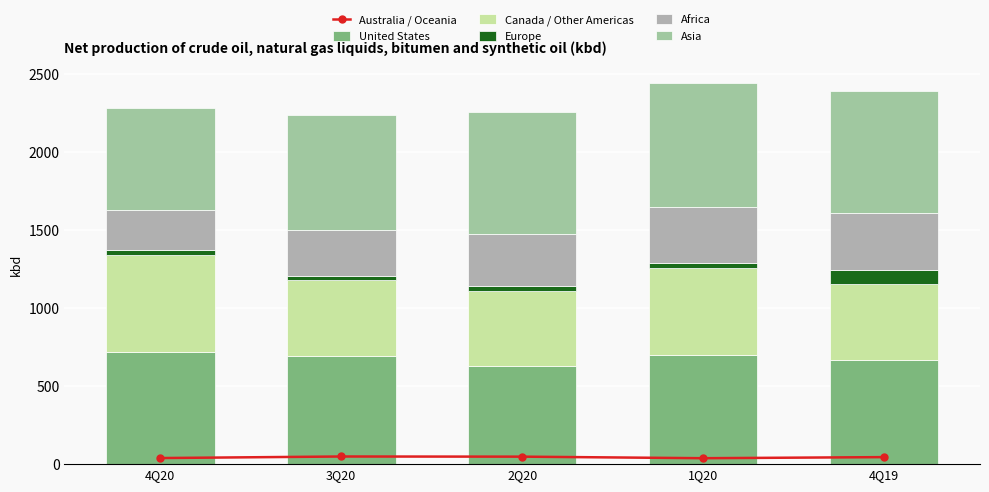

Reading left to right, transcribe all the data shown in this chart.

Australia / Oceania: 4Q20=39	3Q20=49	2Q20=48	1Q20=38	4Q19=45
United States: 4Q20=719	3Q20=692	2Q20=628	1Q20=699	4Q19=665
Canada / Other Americas: 4Q20=619	3Q20=487	2Q20=483	1Q20=558	4Q19=487
Europe: 4Q20=32	3Q20=26	2Q20=31	1Q20=30	4Q19=93
Africa: 4Q20=258	3Q20=297	2Q20=333	1Q20=360	4Q19=366
Asia: 4Q20=658	3Q20=735	2Q20=783	1Q20=795	4Q19=780